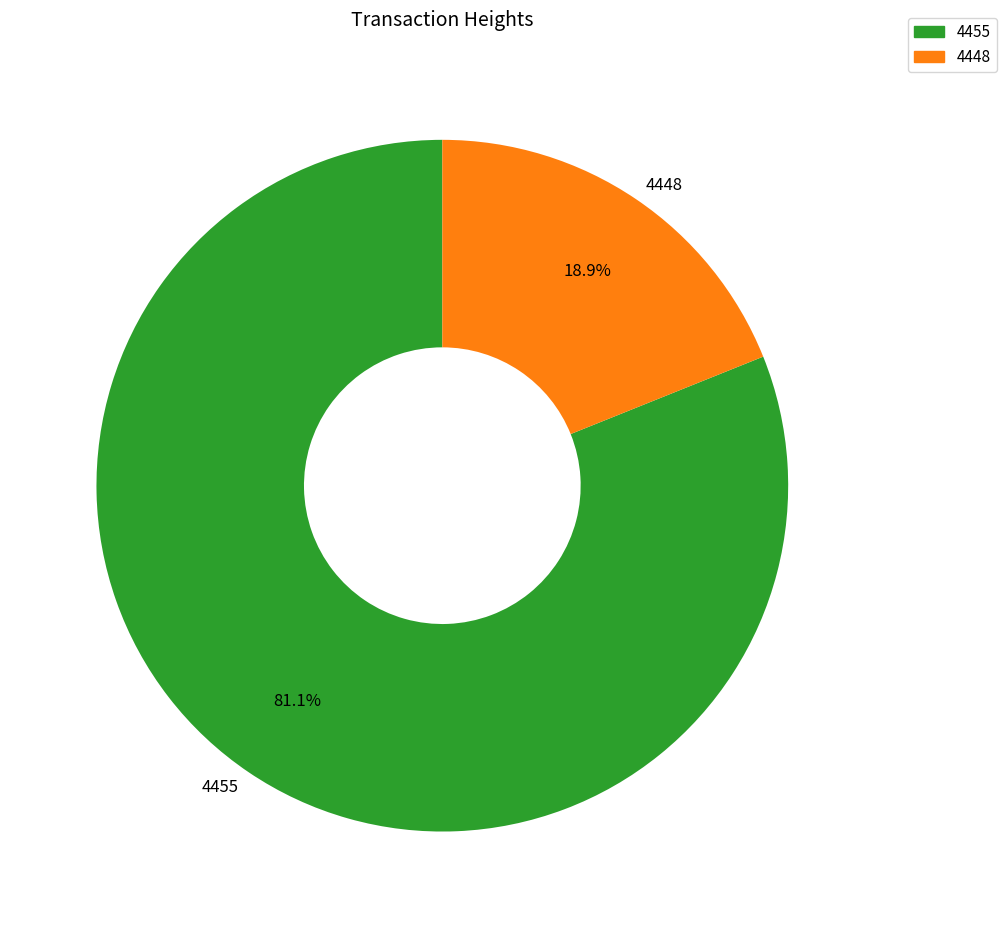

To the nearest percent, what is the difference between the largest and smallest slice percentages?

62%